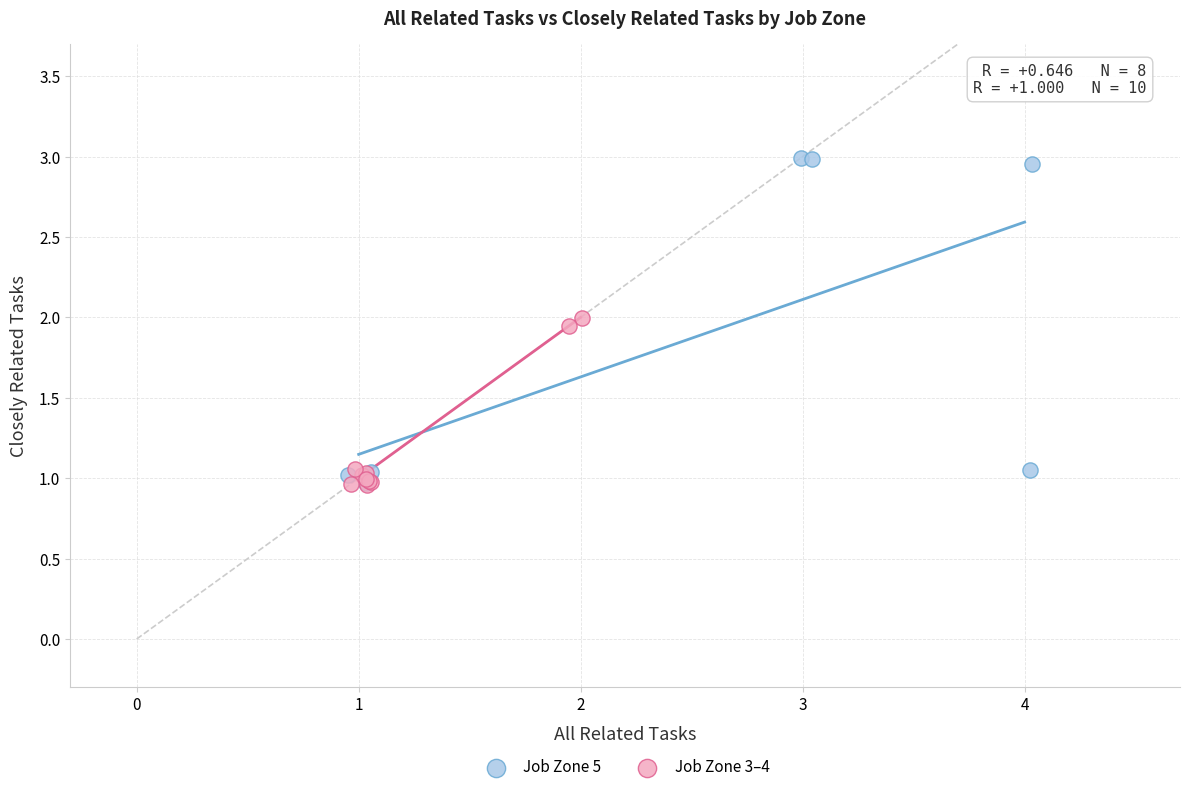

Which series reaches the maximum Y coordinate?

Job Zone 5